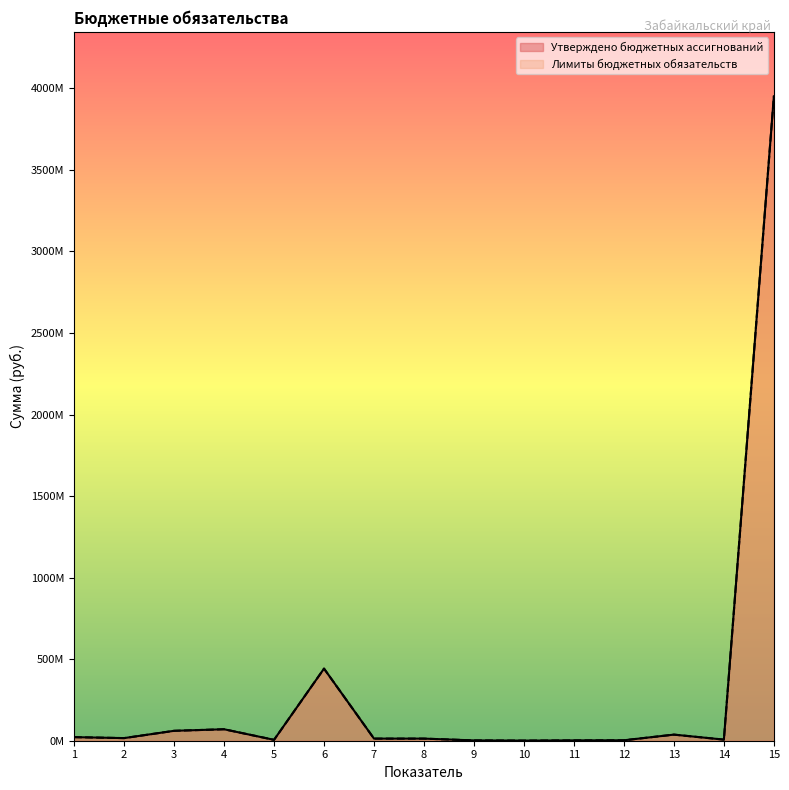

Which series has the largest range (max minus min)?

Утверждено бюджетных ассигнований